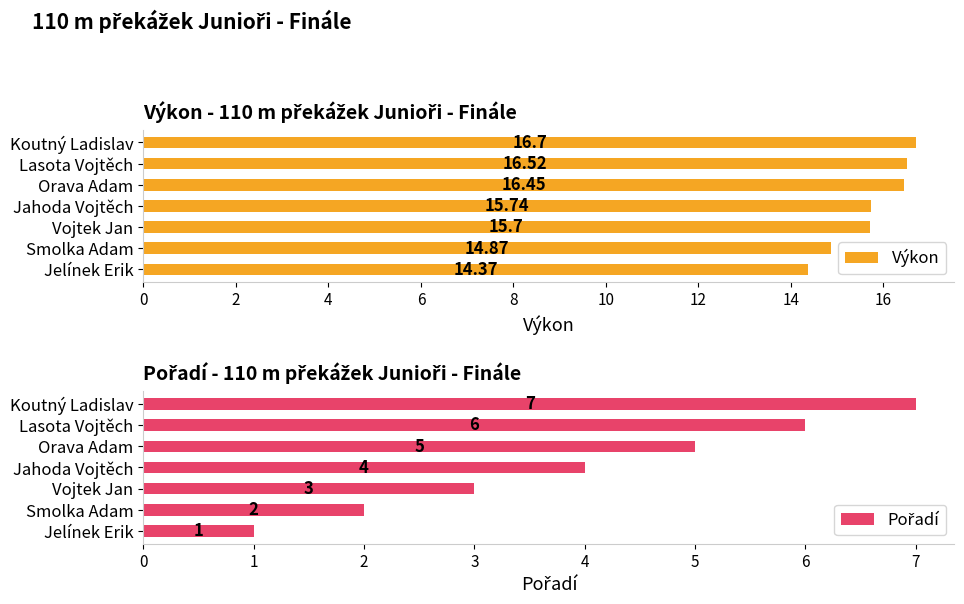

Which category has the highest value in the Výkon series?

Koutný Ladislav